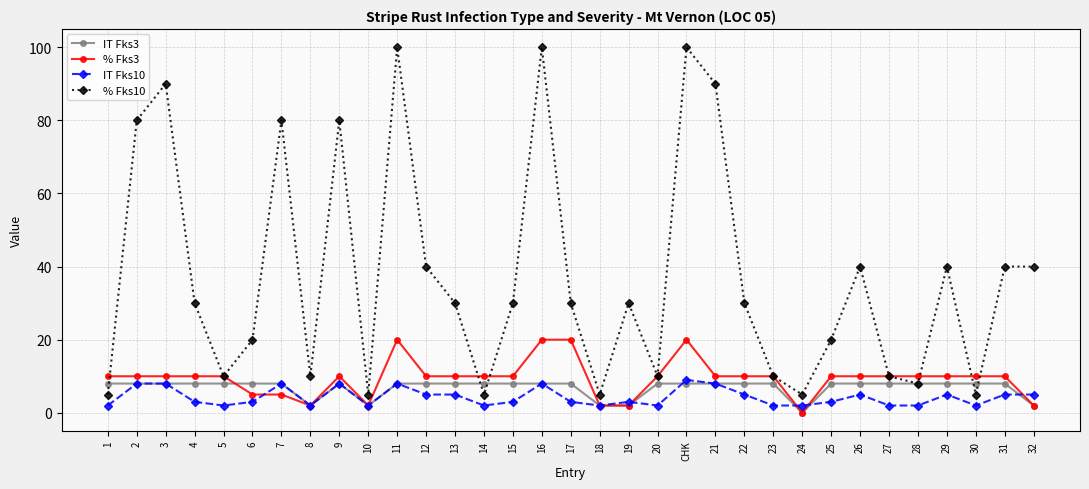

At how many categories does at least one series exceed 47?

8